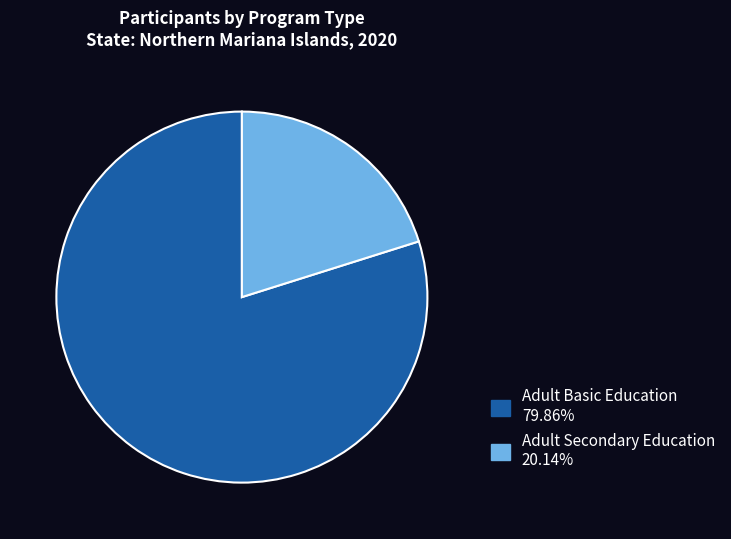

Does Adult Secondary Education represent more than half of the total?

No